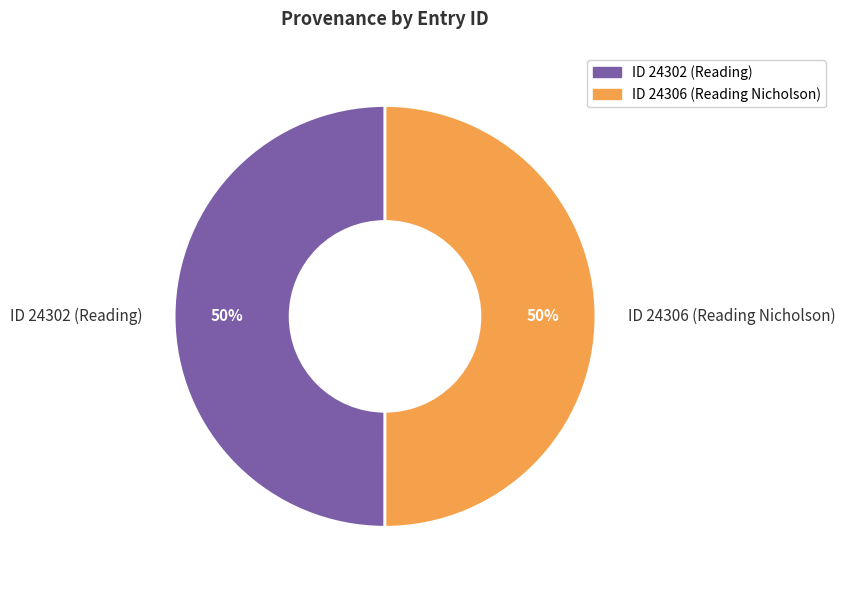

How many slices are in this pie chart?

2